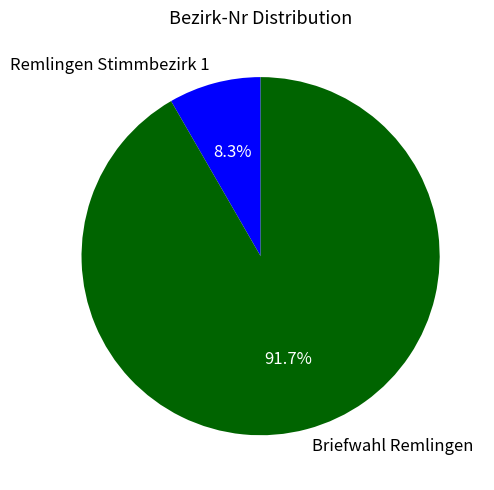

How many slices are in this pie chart?

2